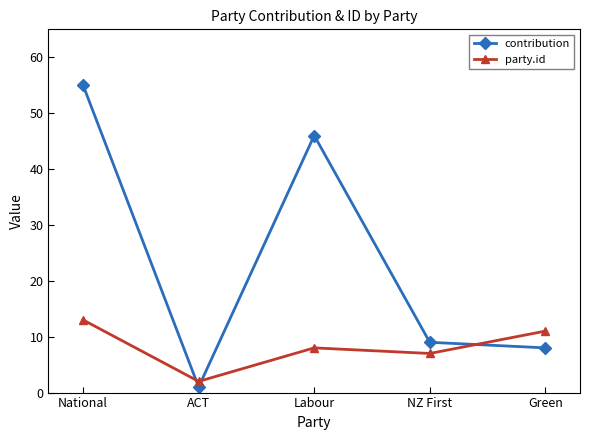

What is the difference between the second highest and second lowest values in the party.id series?

4